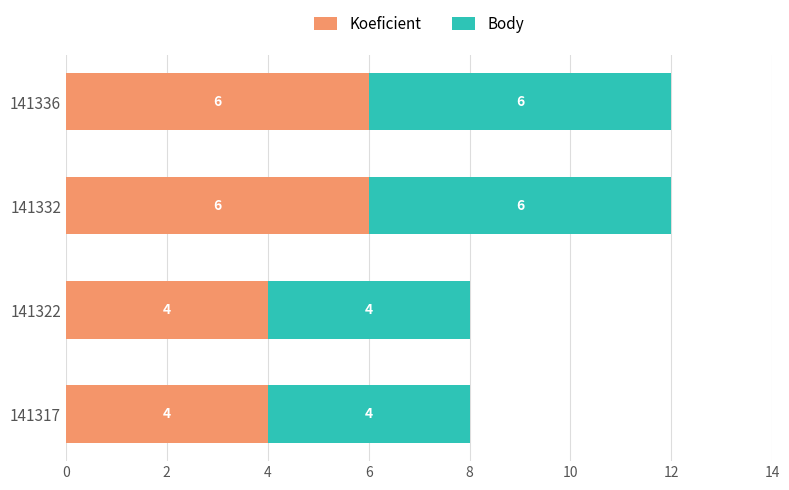

Count the number of categories in the chart.

4